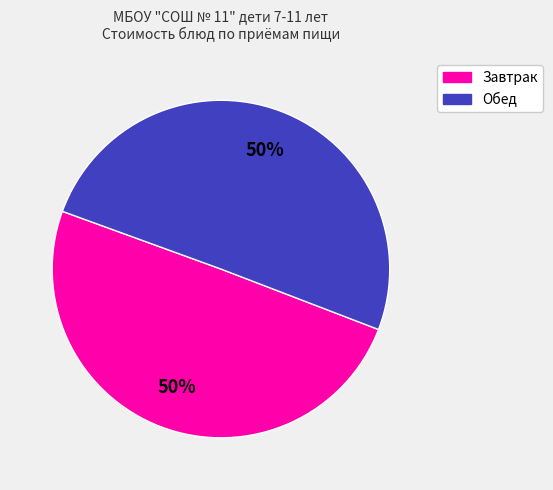

To the nearest percent, what is the average slice percentage?

50%